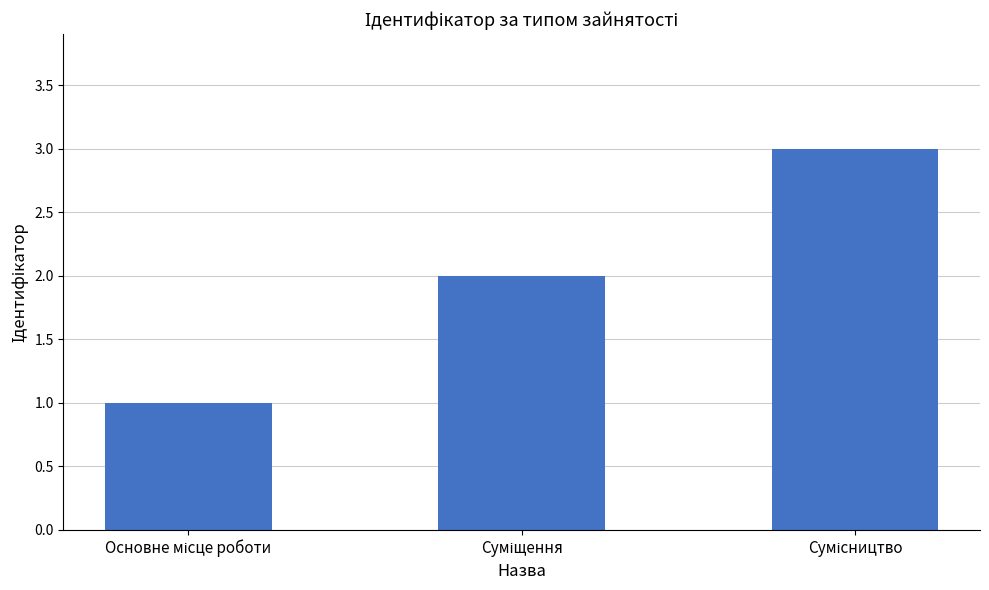

What is the sum of all values?

6